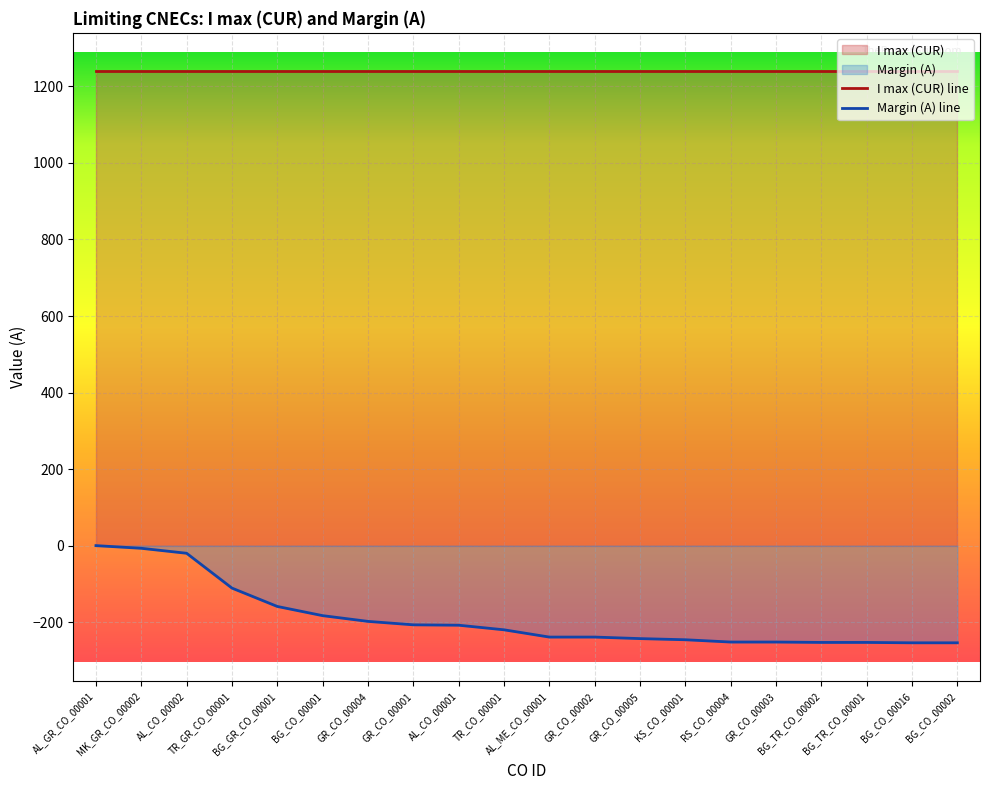

List the labels in order of value, largest first.

AL_GR_CO_00001, MK_GR_CO_00002, AL_CO_00002, TR_GR_CO_00001, BG_GR_CO_00001, BG_CO_00001, GR_CO_00004, GR_CO_00001, AL_CO_00001, TR_CO_00001, AL_ME_CO_00001, GR_CO_00002, GR_CO_00005, KS_CO_00001, RS_CO_00004, GR_CO_00003, BG_TR_CO_00002, BG_TR_CO_00001, BG_CO_00016, BG_CO_00002